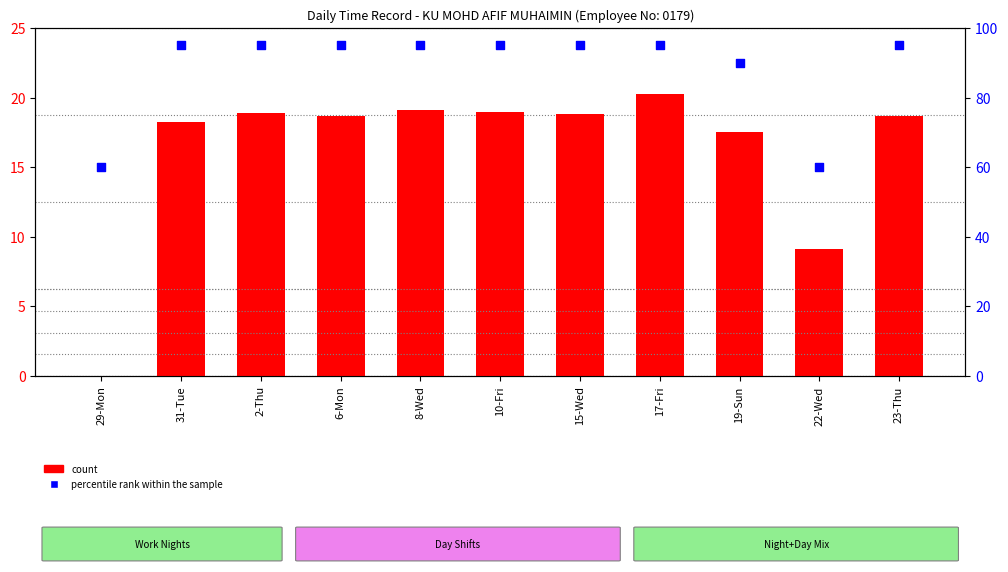

What is the total value across all series at 15-Wed?

113.8